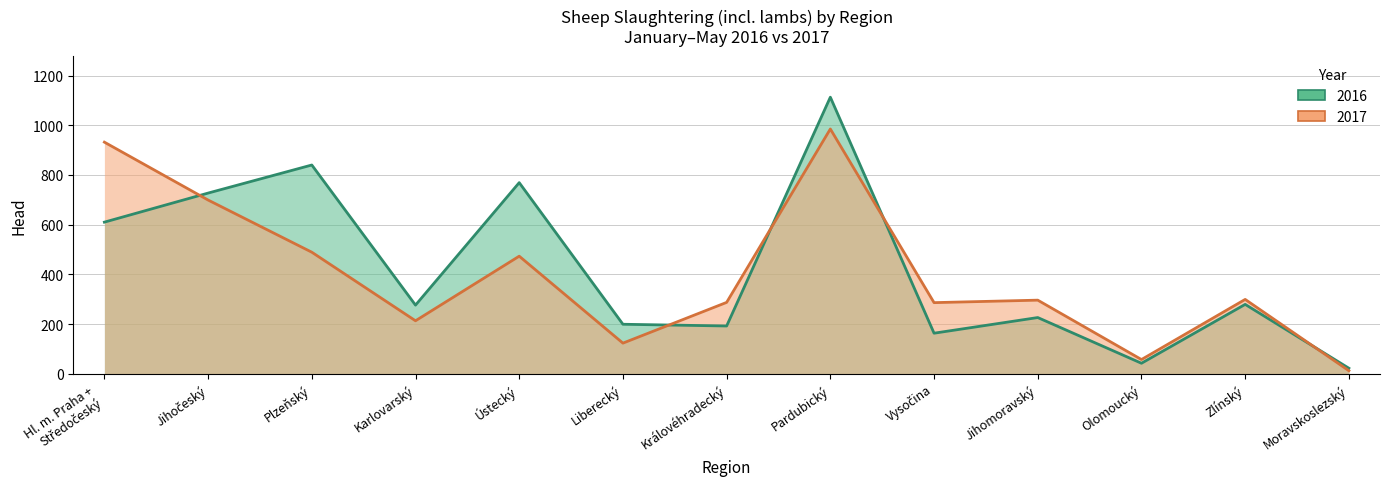

True or false: 2016 has a value of 727 at Jihočeský.

True